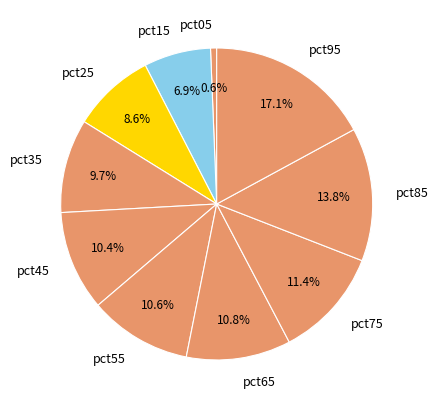

The pct15 slice represents 7% of the pie. True or false?

True